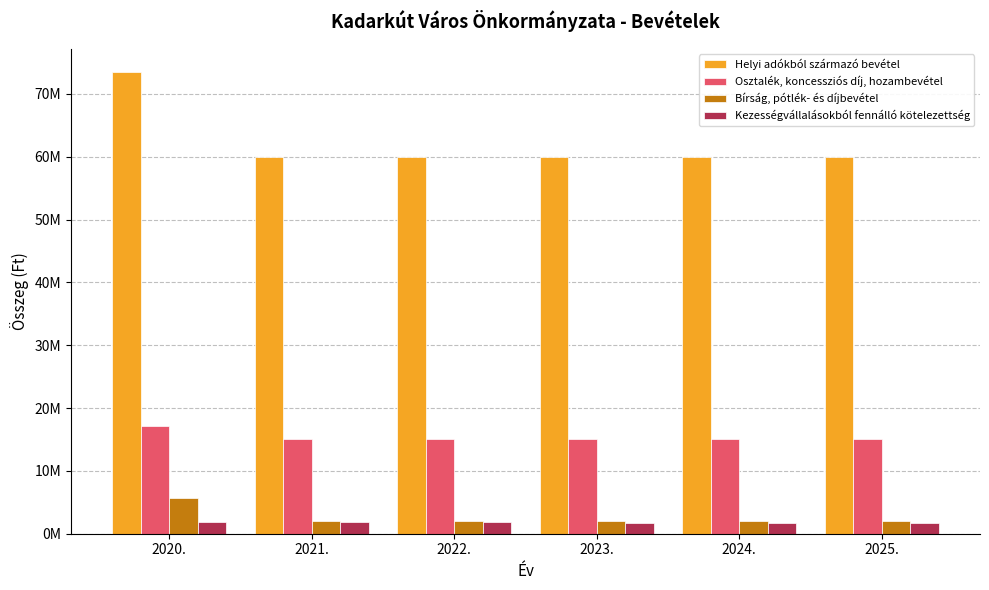

Between 2022. and 2021., which is larger?

2022.